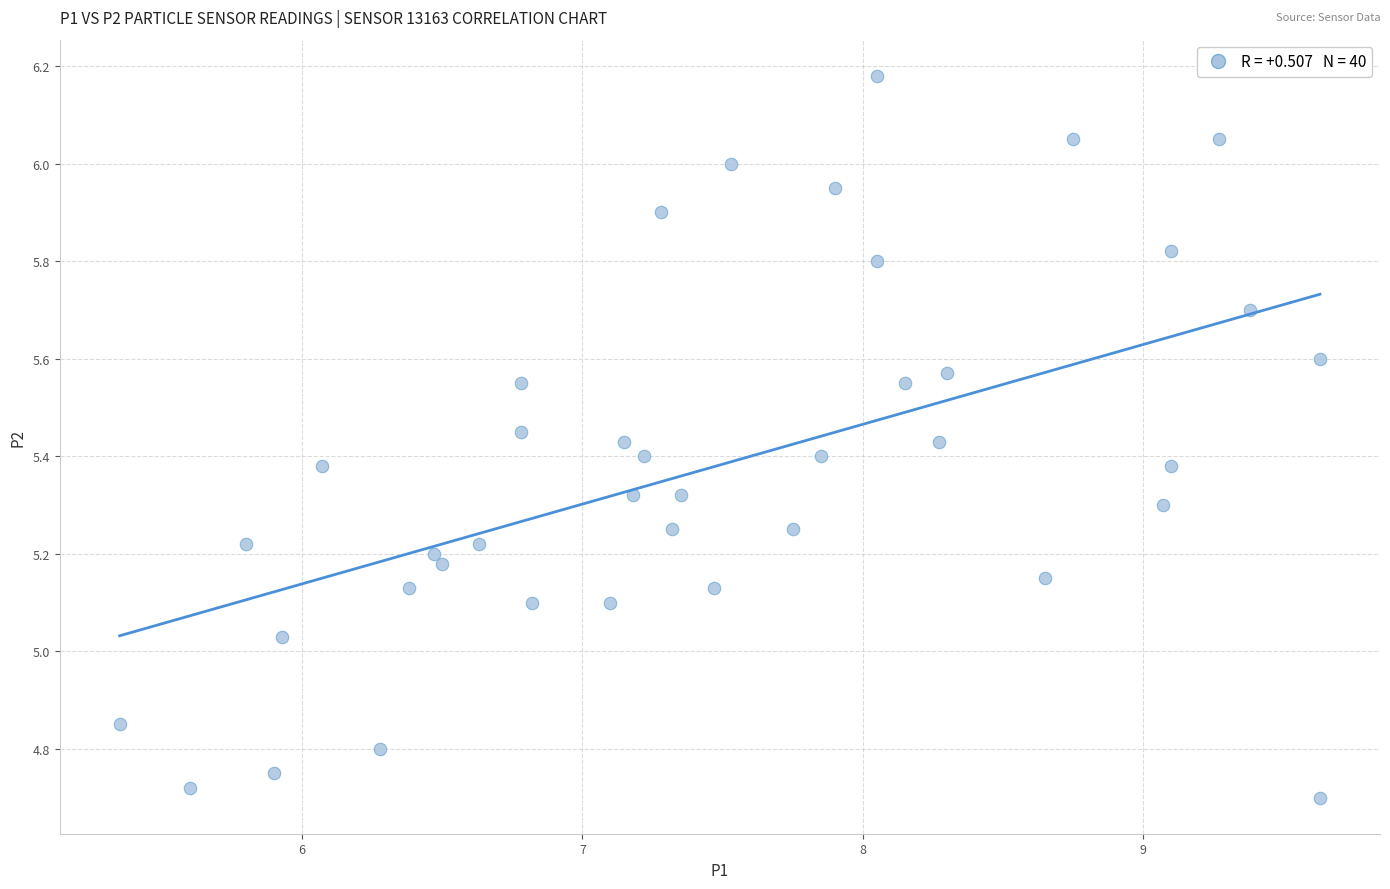

What is the range of Y values (max minus min)?

1.5